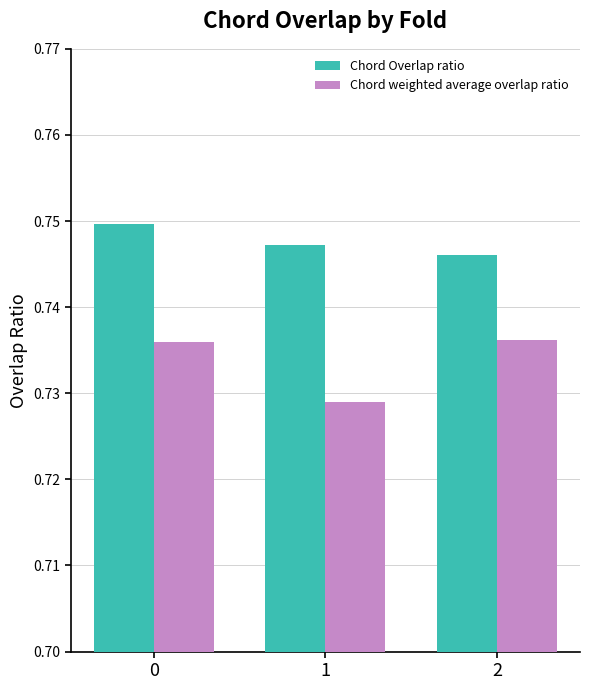

Rank the series by their maximum value, from highest to lowest.

Chord Overlap ratio, Chord weighted average overlap ratio